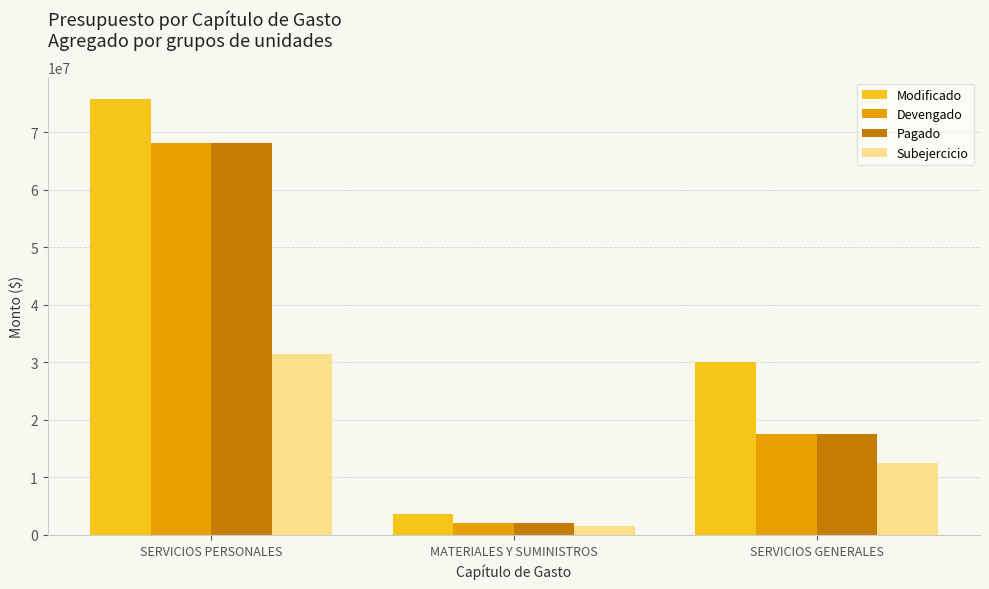

The Modificado series shows 3636623 at MATERIALES Y SUMINISTROS. True or false?

True